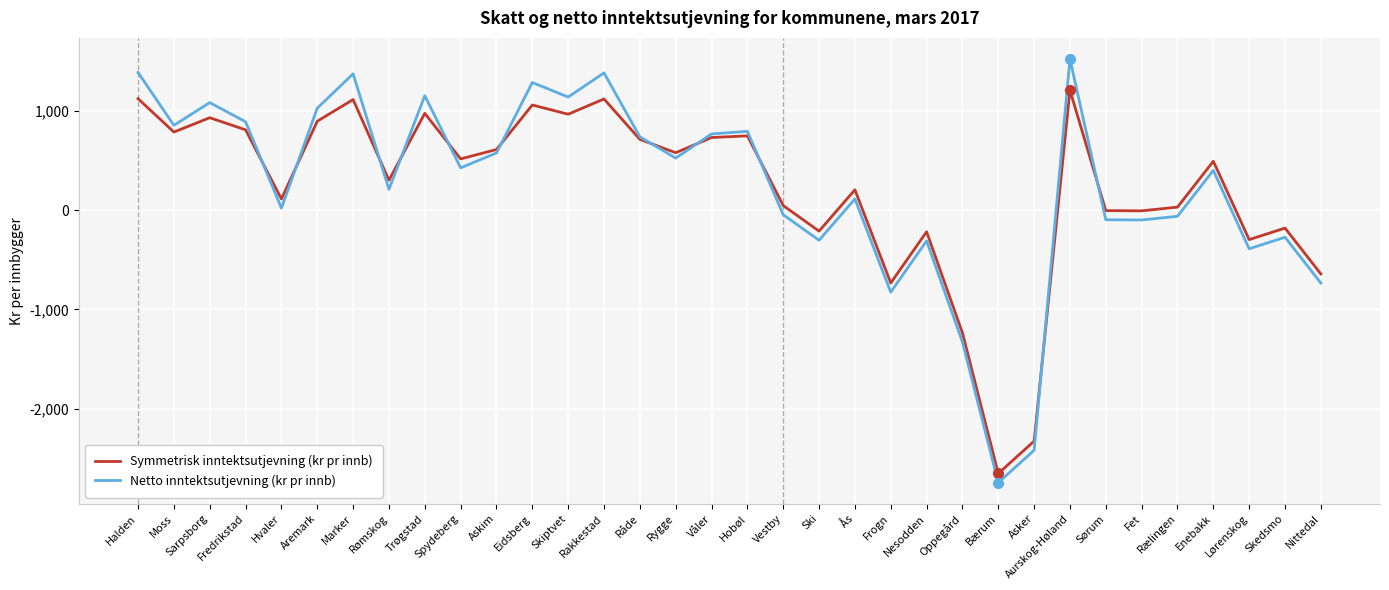

Is it true that Netto inntektsutjevning (kr pr innb) equals 1387.5 at Halden?

True